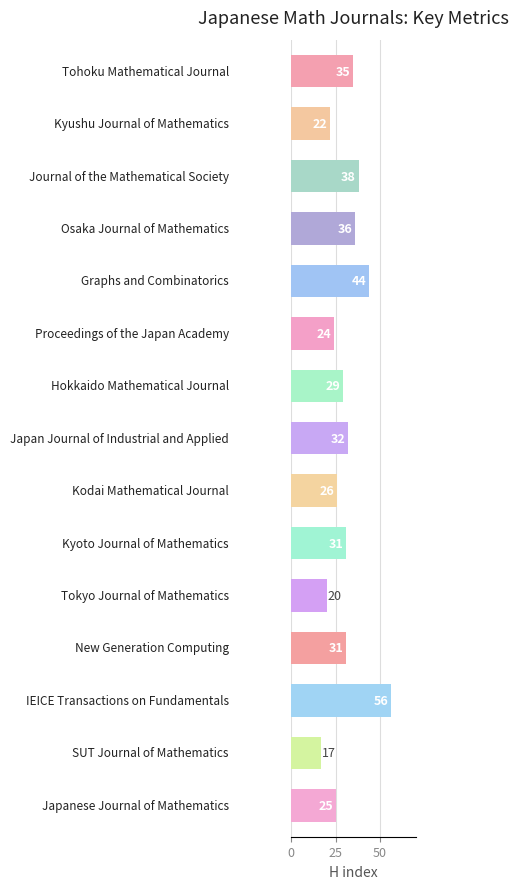

What is the difference between the maximum and minimum values?

39